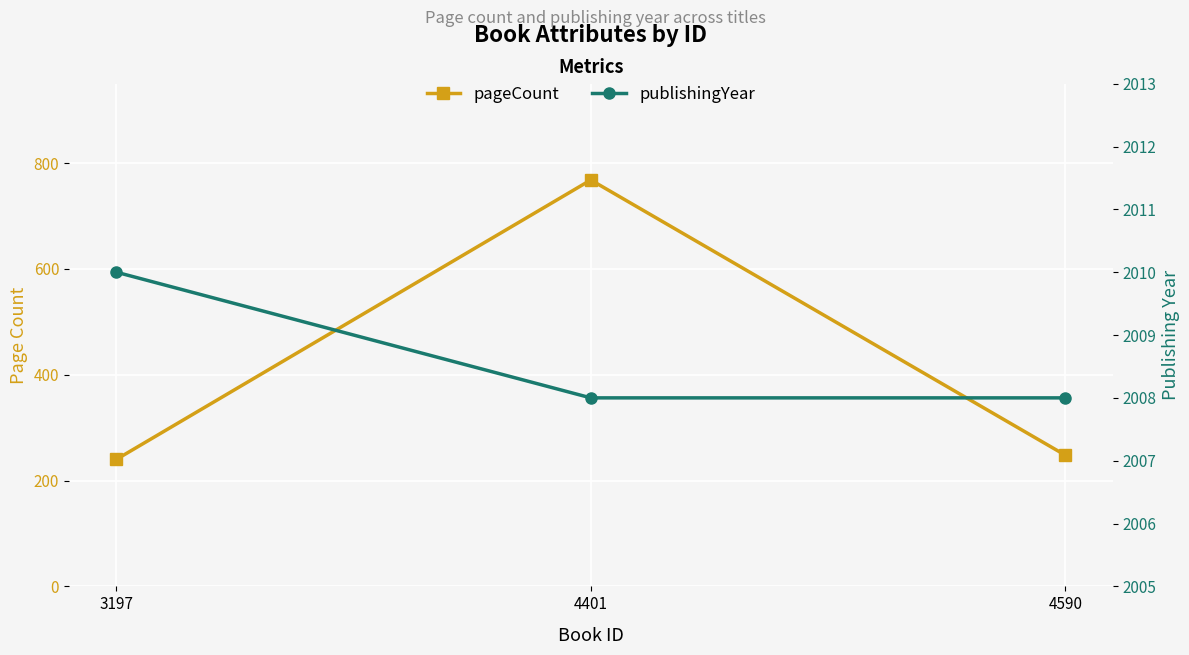

Is it true that publishingYear equals 1012 at 3197?

False